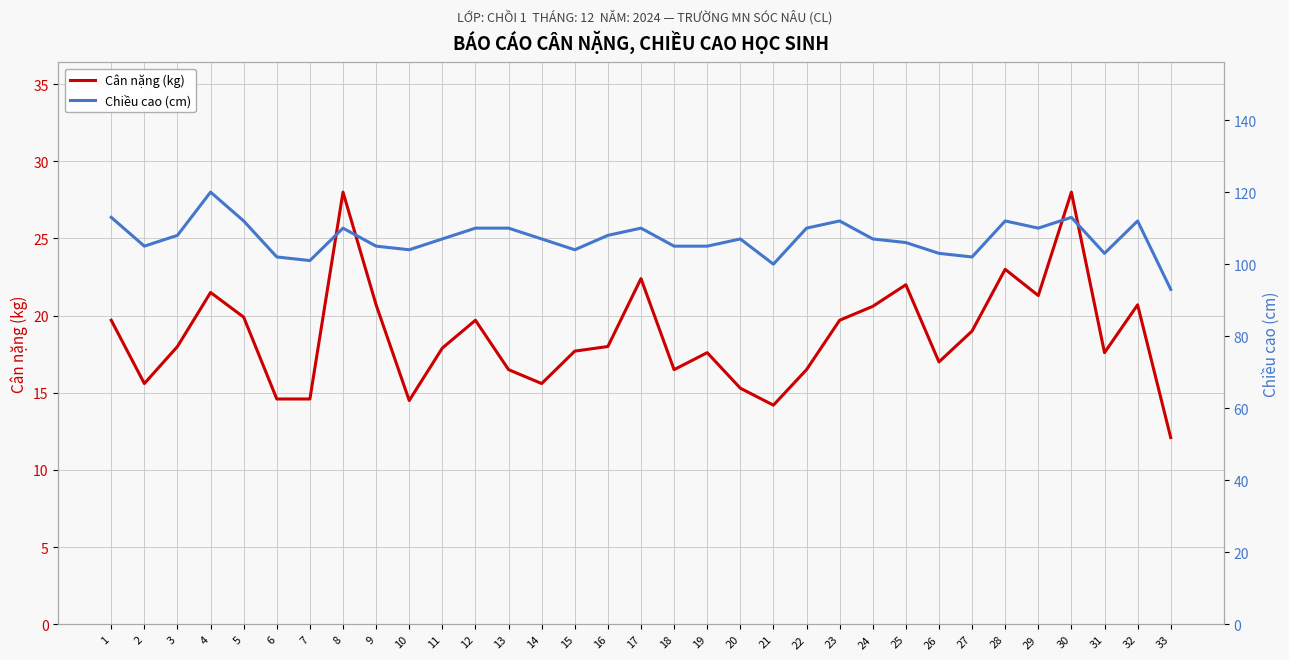

Which category has the lowest value in the Chiều cao (cm) series?

33